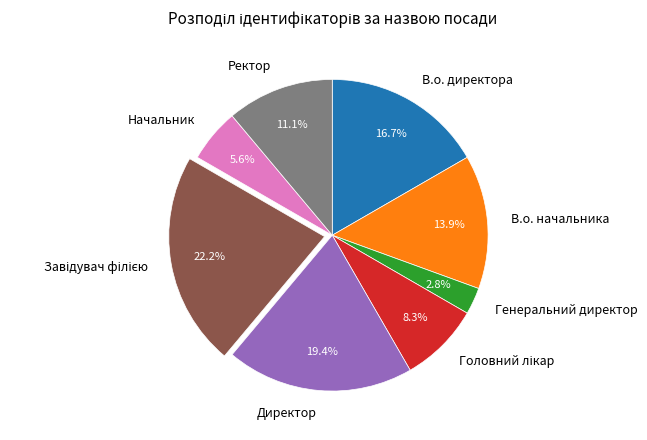

To the nearest percent, what is the combined percentage of Ректор and Генеральний директор?

14%